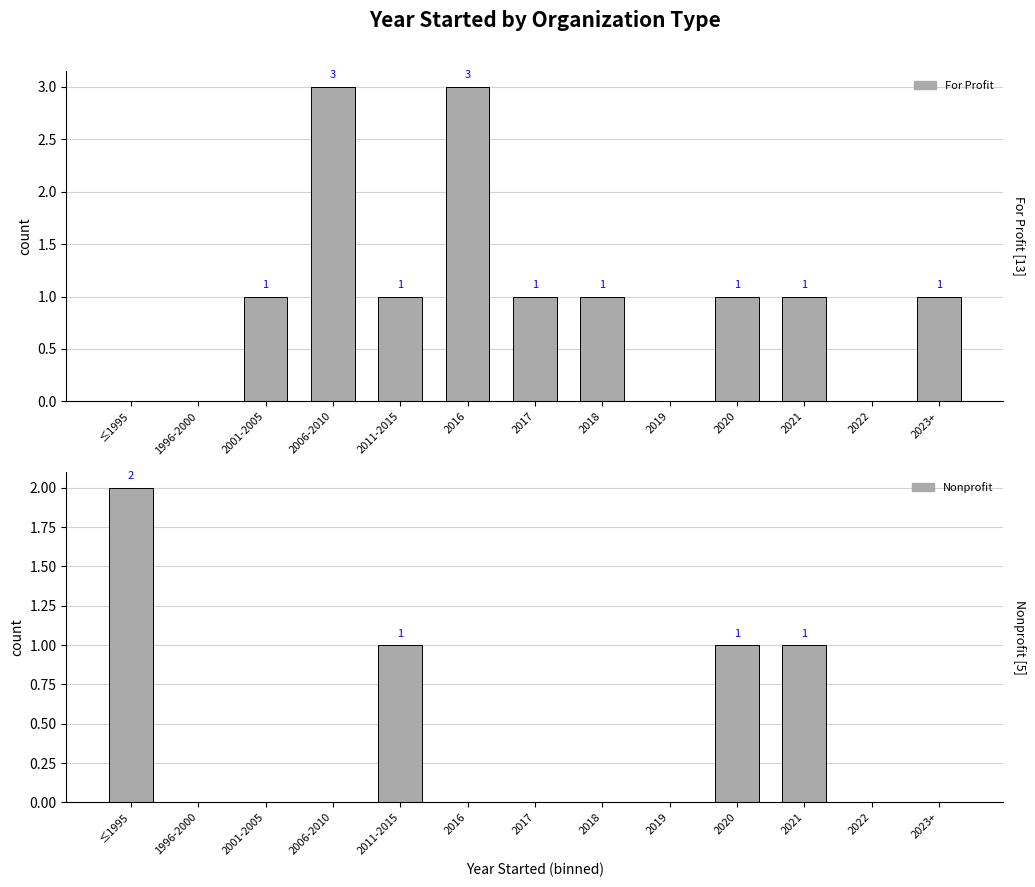

List the series in order of their peak value, highest first.

For Profit, Nonprofit